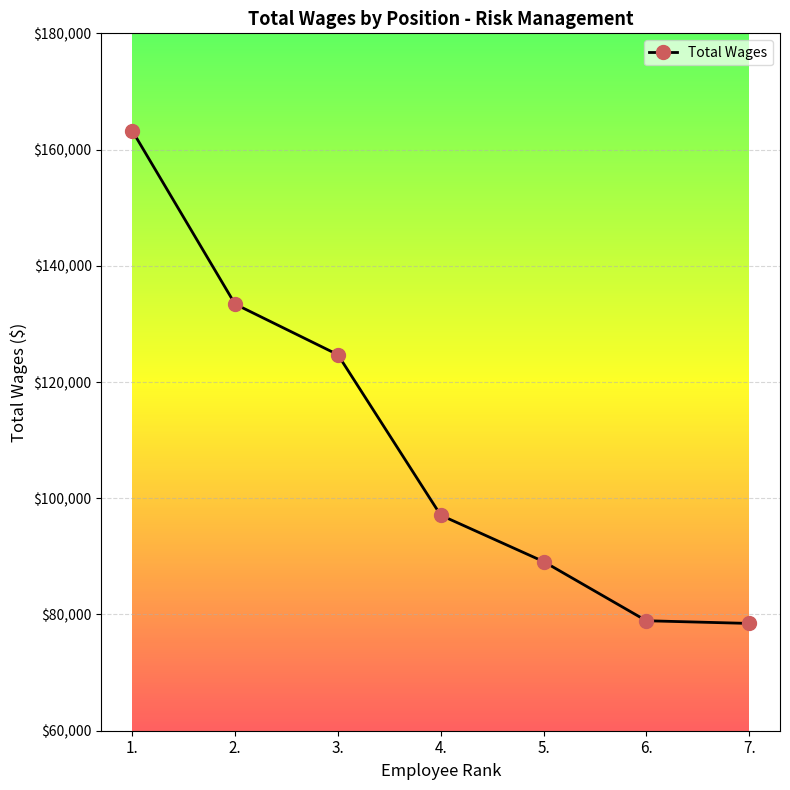

Approximately how many times larger is the value at 7. compared to 6.?

1.0